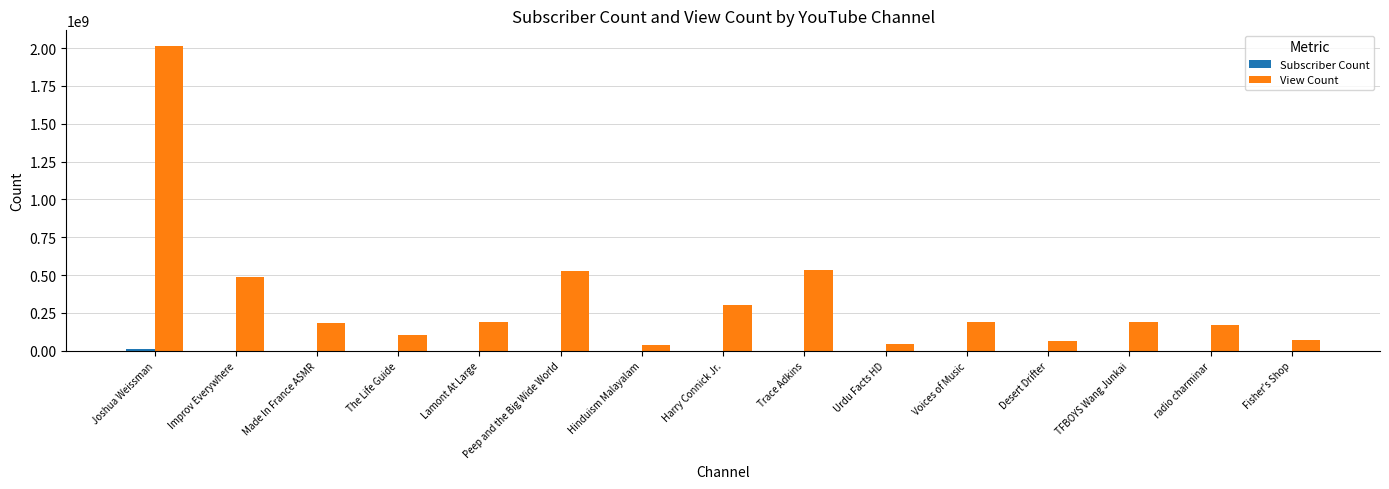

At which category is the sum across all series the highest?

Joshua Weissman